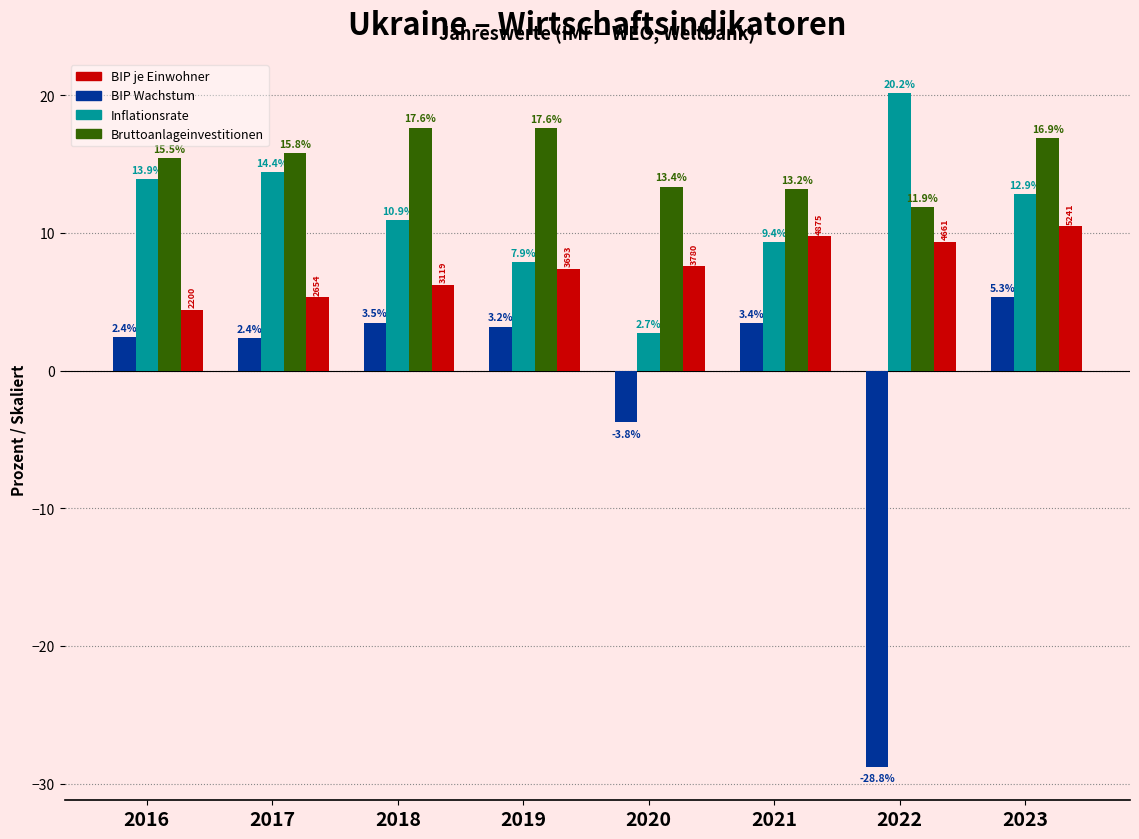

What is the difference between the Inflationsrate values at 2021 and 2023?

3.5